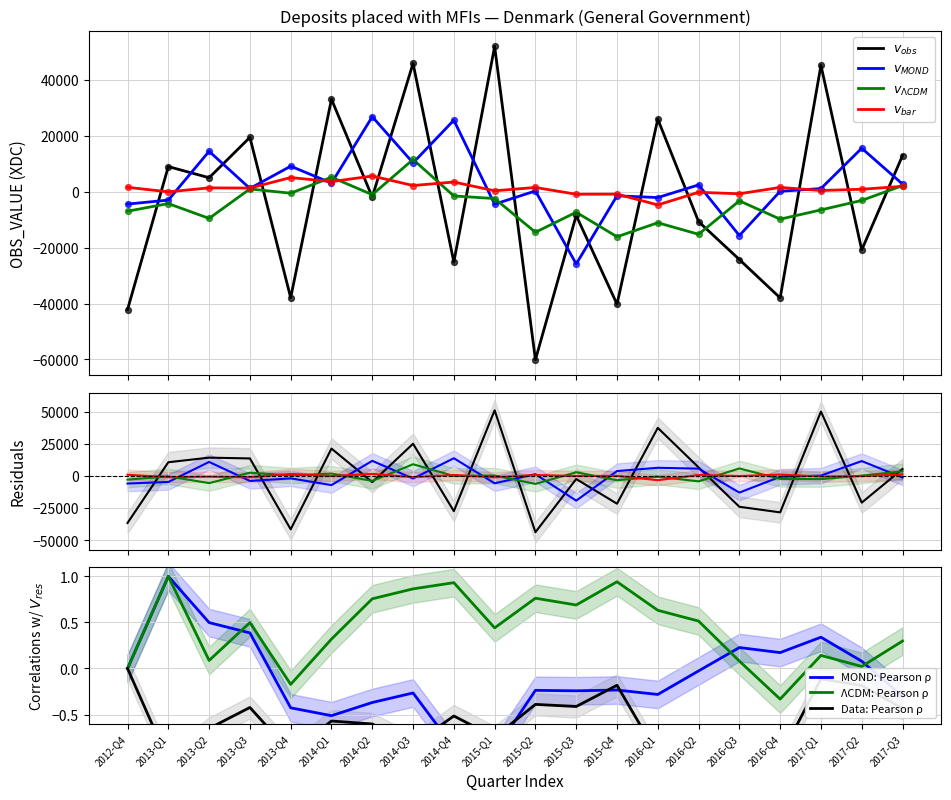

What is the change in value from 2013-Q2 to 2016-Q4?

-43018